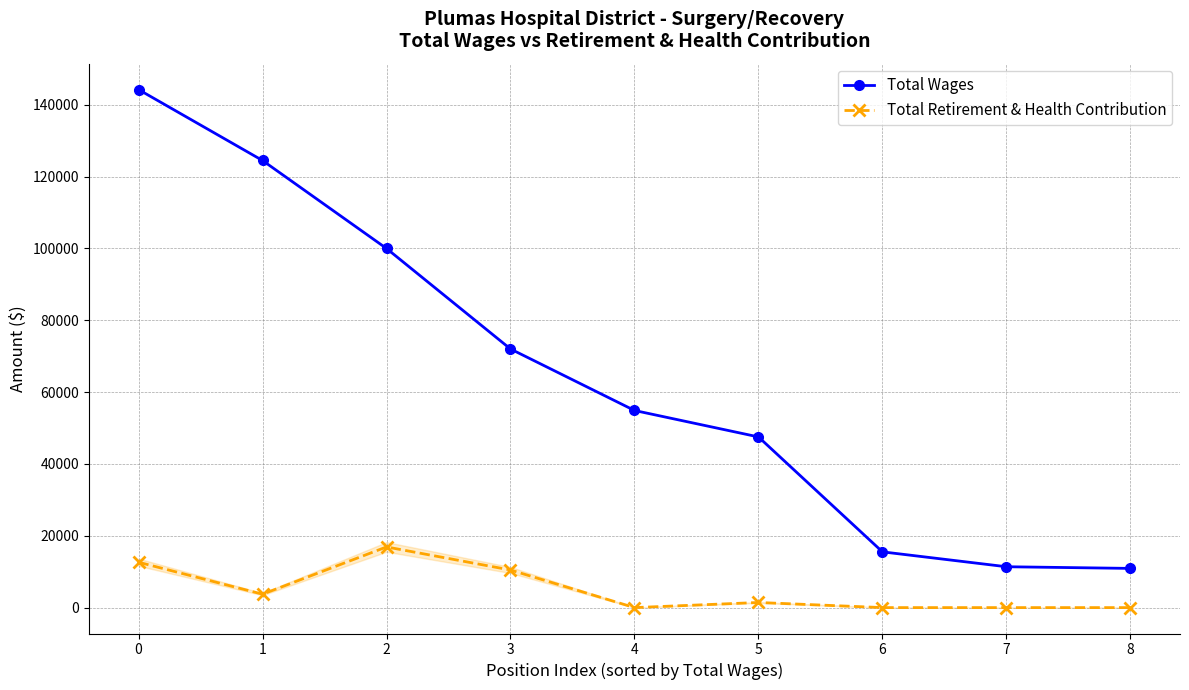

What is the approximate value of Total Retirement & Health Contribution at 5?

1425